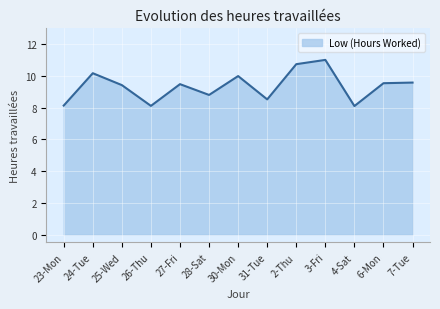

What is the minimum value shown in the chart?

8.1